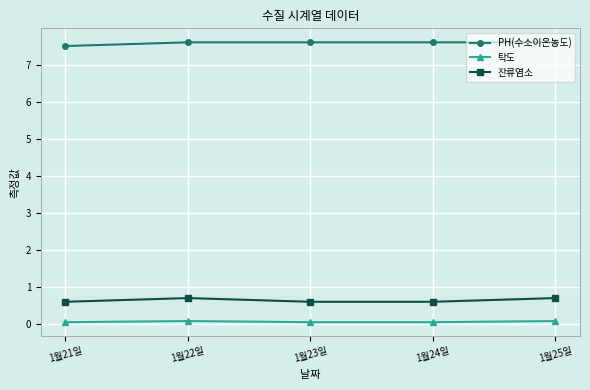

At how many categories does at least one series exceed 6?

5